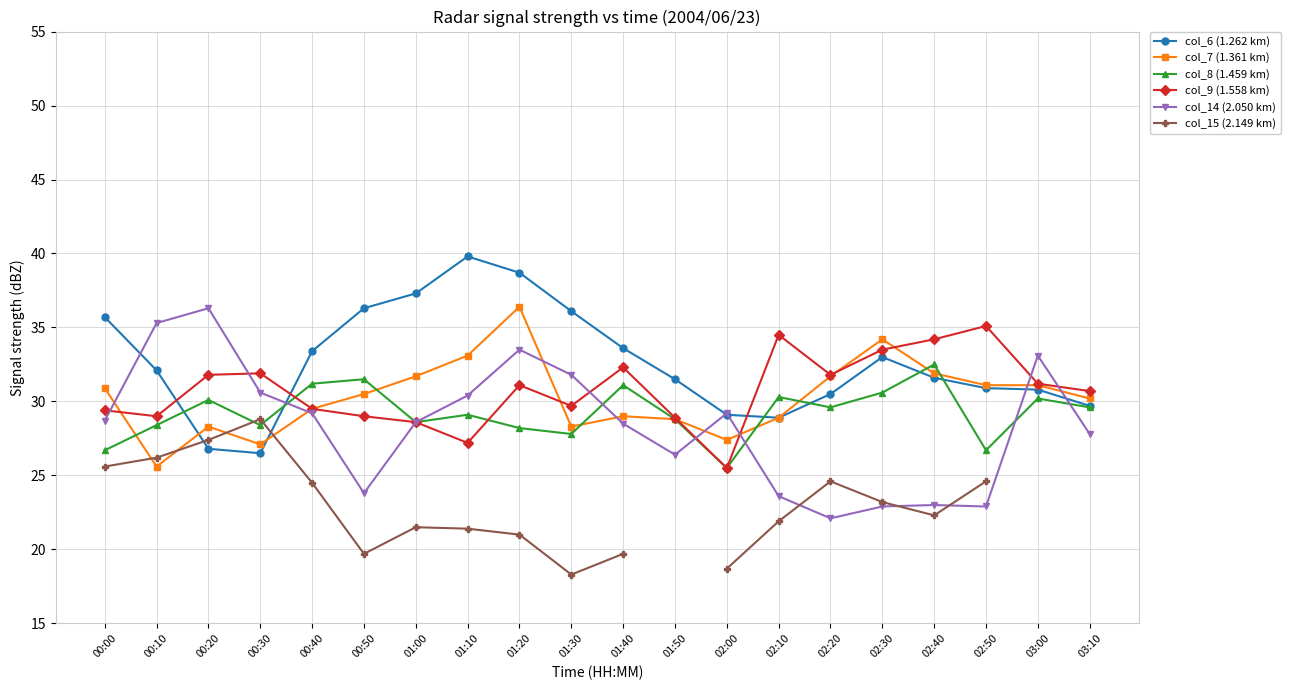

What is the approximate value of col_7 (1.361 km) at 01:30?

28.3